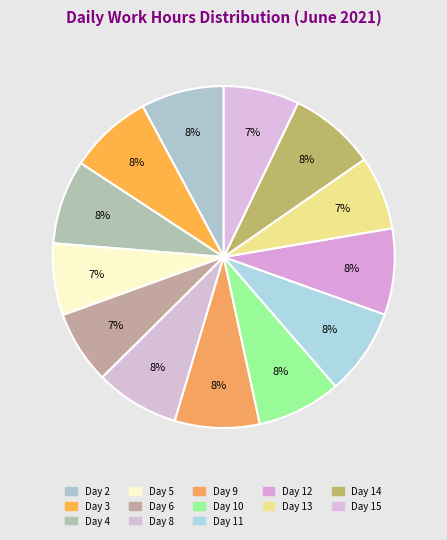

How many segments does this pie chart have?

13